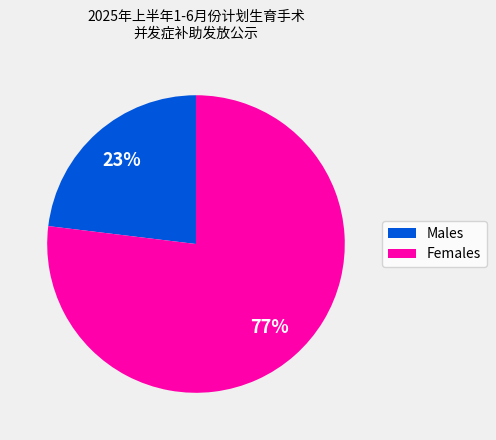

To the nearest percent, what is the average slice percentage?

50%